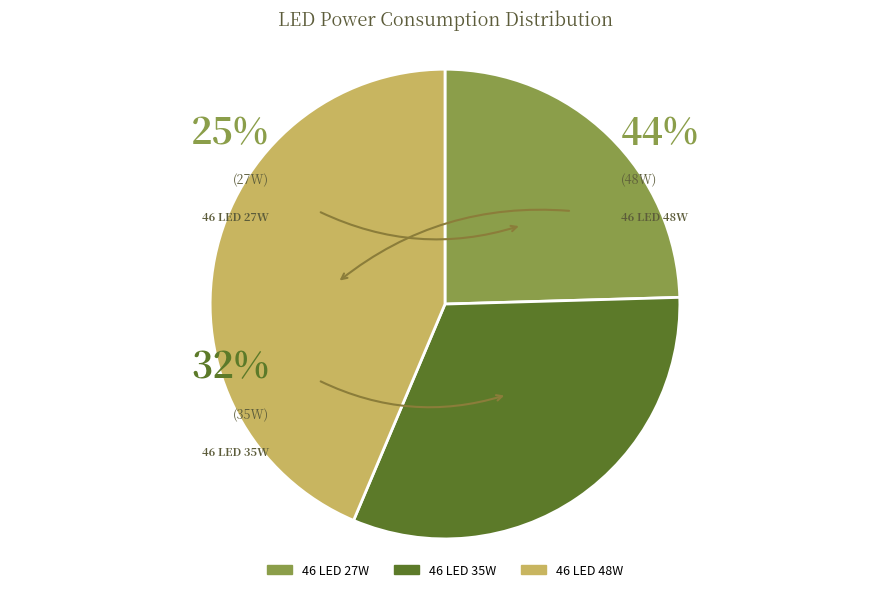

To the nearest percent, what portion does 46 LED 27W represent?

25%